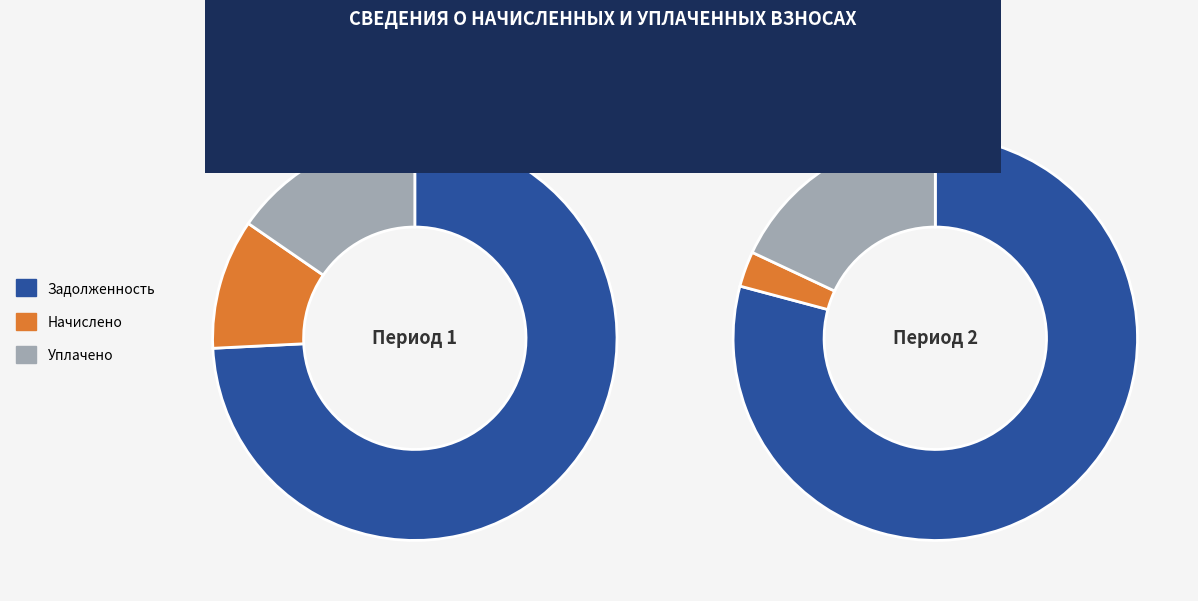

Does 14 represent more than half of the total?

No